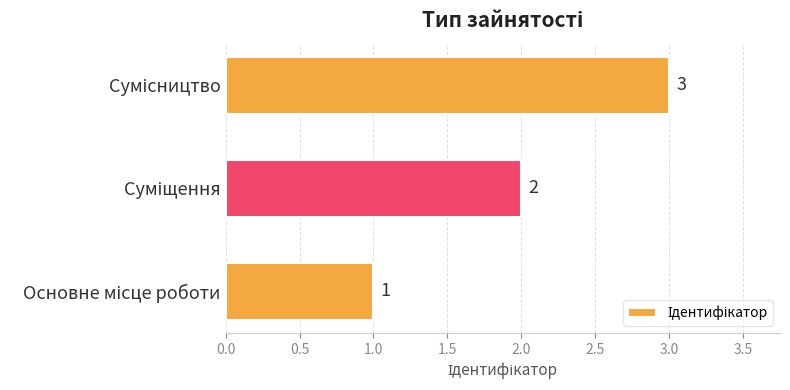

What is the maximum value shown in the chart?

3